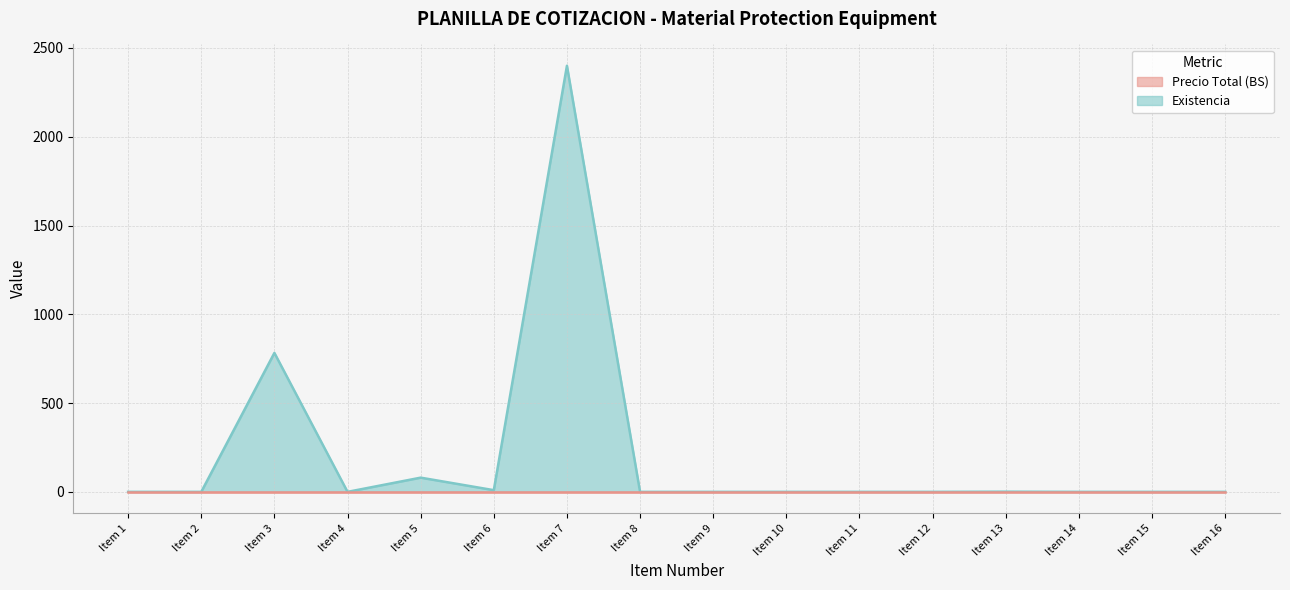

Which has a higher value, Item 12 or Item 7?

Item 7